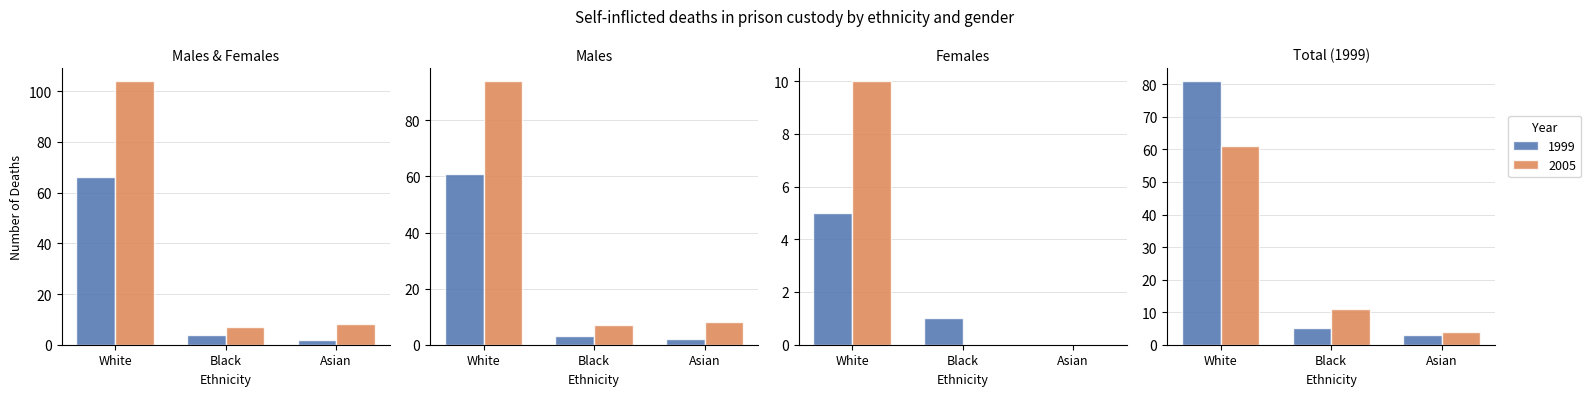

What is the maximum value for 2005?

61